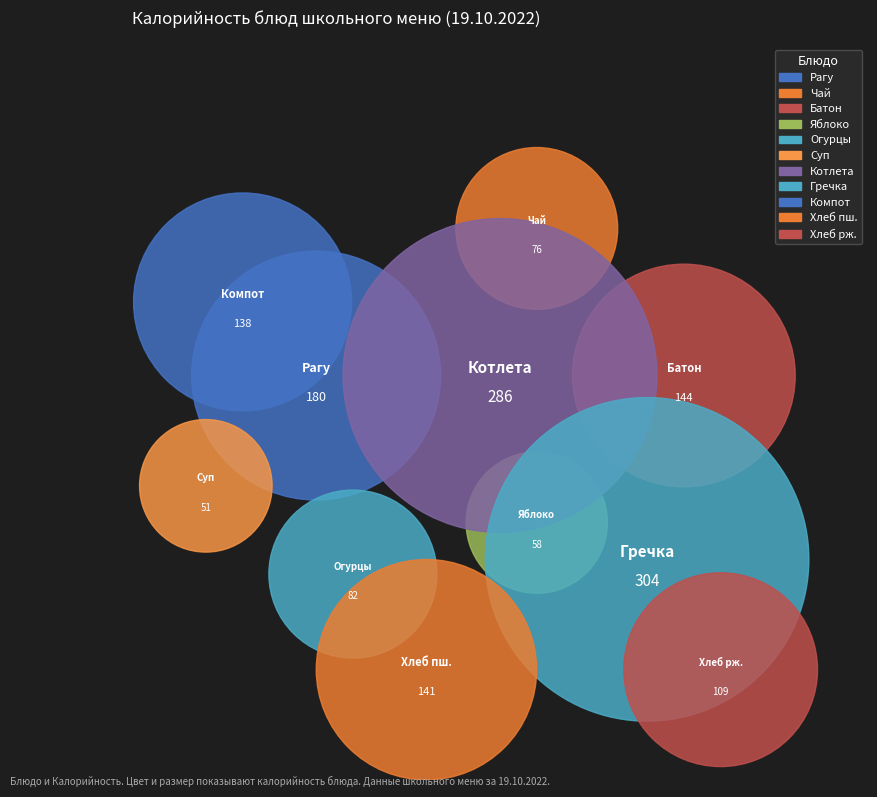

Approximately how many times larger is the value at Чай с лимоном compared to Хлеб ржанно-пшеничный?

0.7